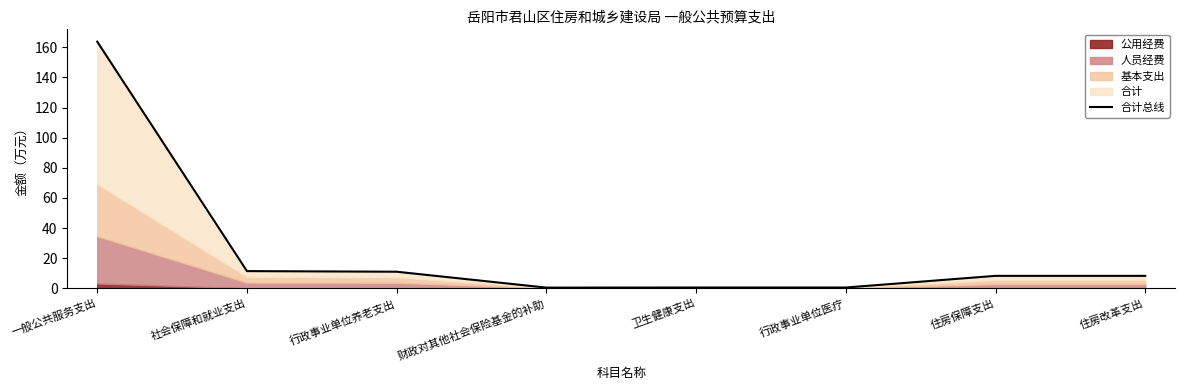

What is the smallest value displayed?

0.4